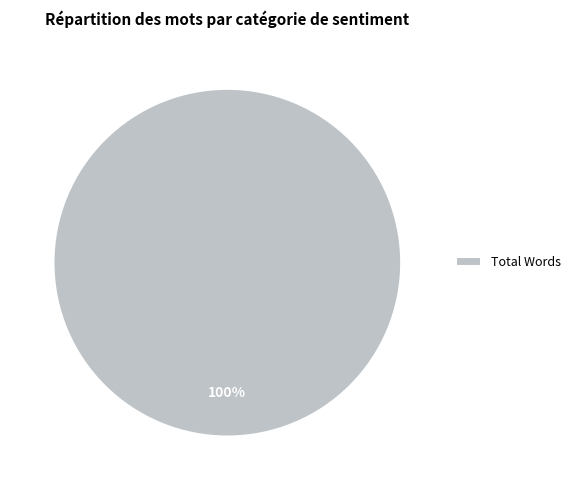

Is it true that Total Words is 85% of the pie?

False